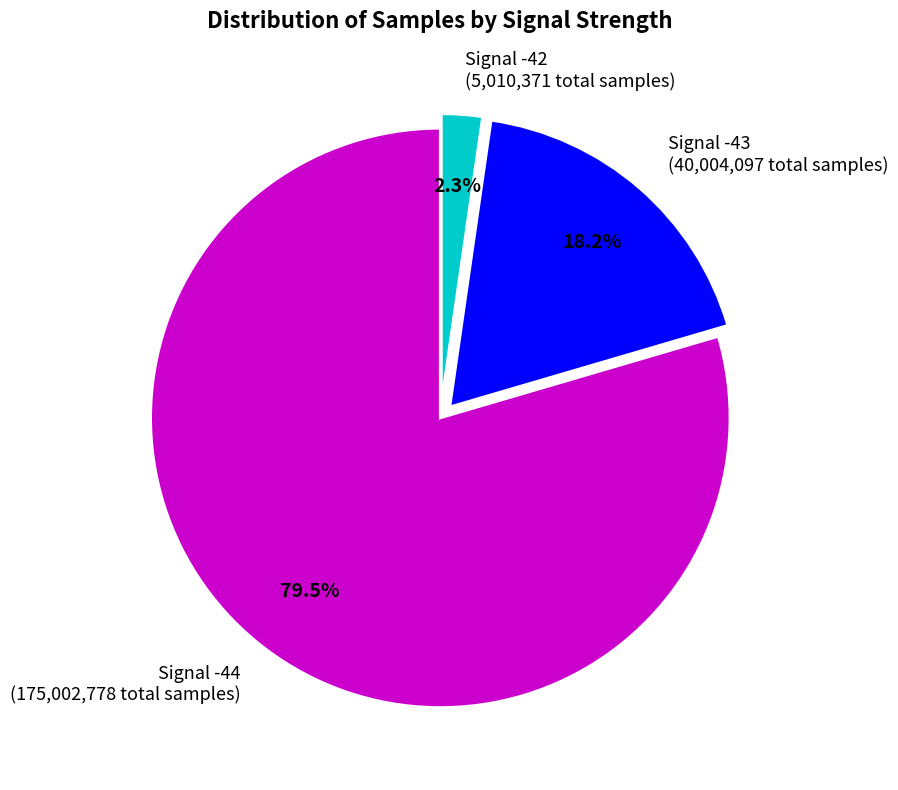

Does Signal -44 (175,002,778 total samples) account for over 50% of the chart?

Yes